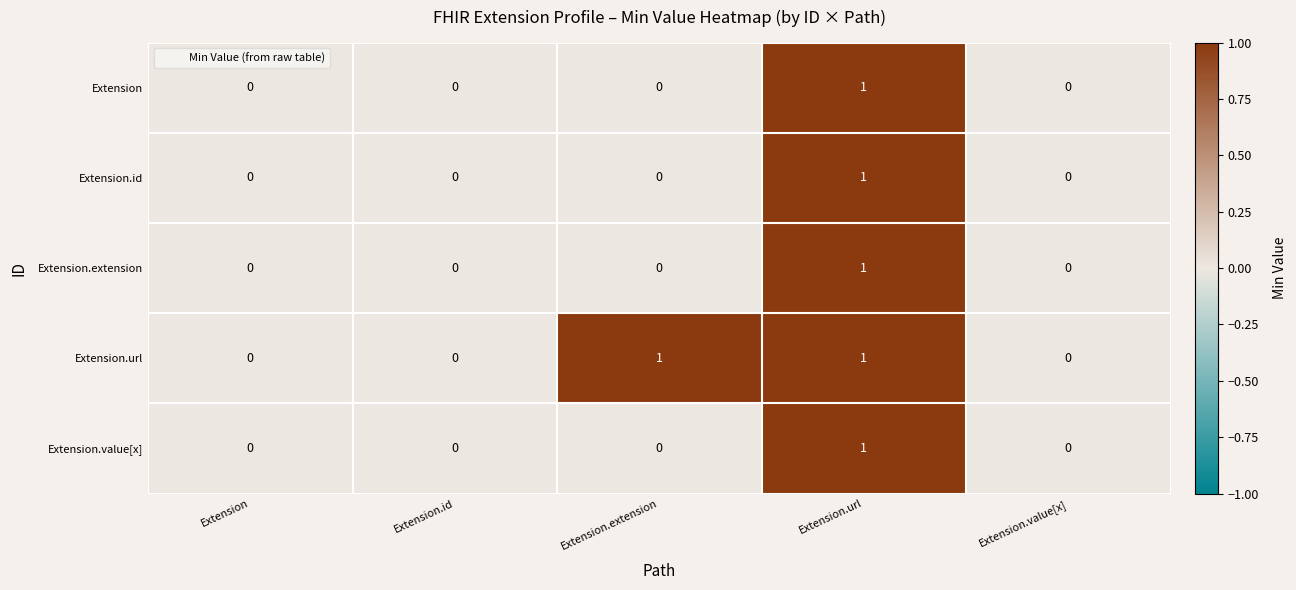

Reading left to right, extract all data points from this chart.

Extension: 0	0	0	1	0
Extension.id: 0	0	0	1	0
Extension.extension: 0	0	0	1	0
Extension.url: 0	0	1	1	0
Extension.value[x]: 0	0	0	1	0